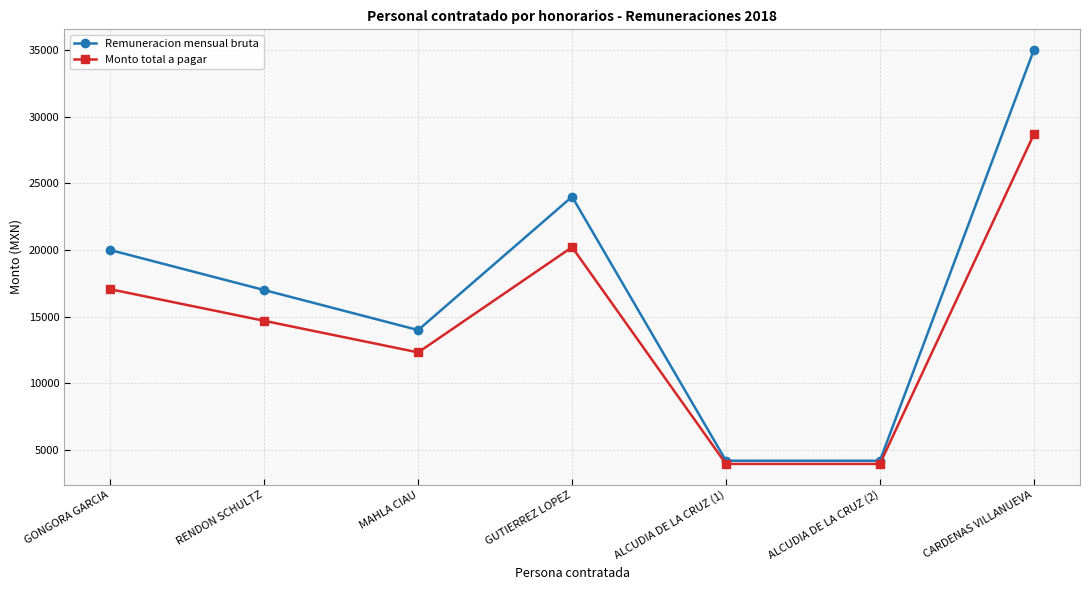

Rank the series by their maximum value, from highest to lowest.

Remuneracion mensual bruta, Monto total a pagar